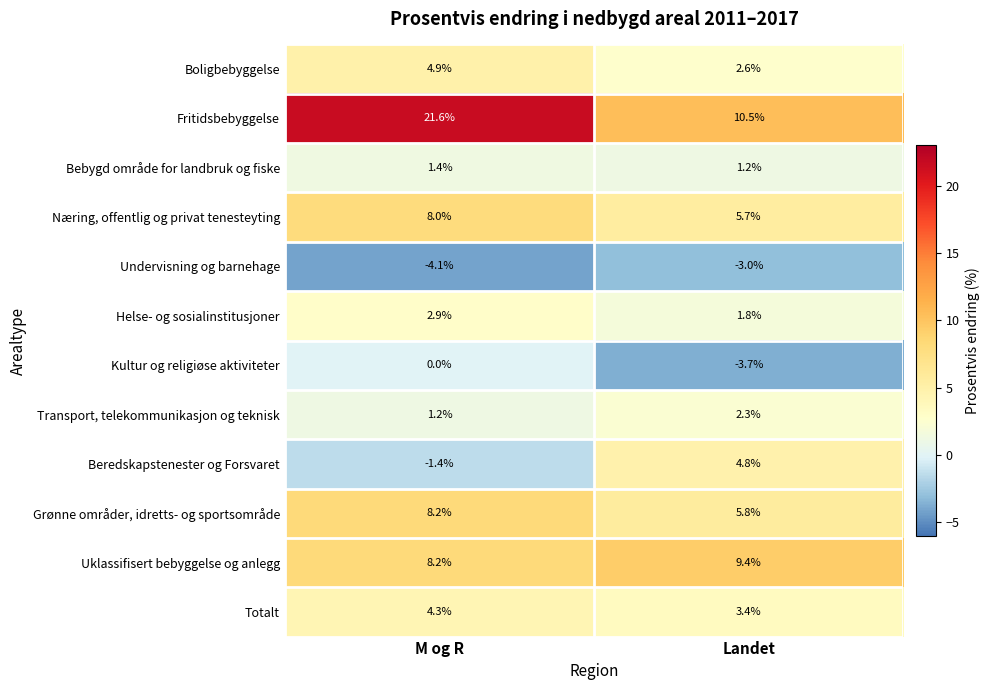

What is the difference between the Helse- og sosialinstitusjoner values at Landet and M og R?

1.1